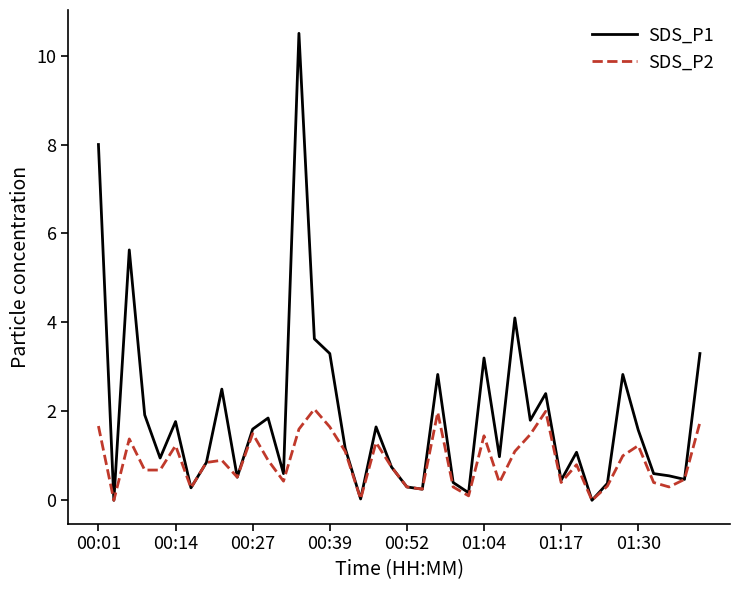

What is the greatest value displayed?

10.5